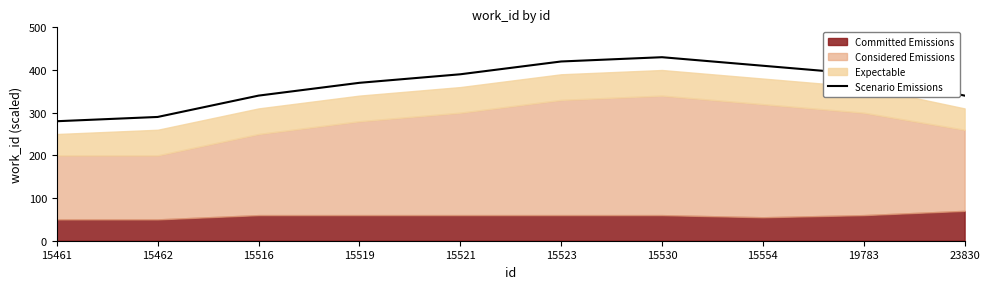

True or false: Scenario Emissions has a value of 520 at 15516.

False